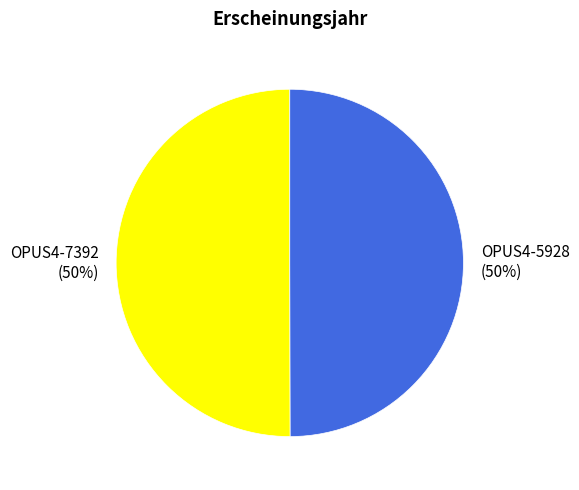

What is the ratio of the value at OPUS4-5928 to the value at OPUS4-7392?

1.0